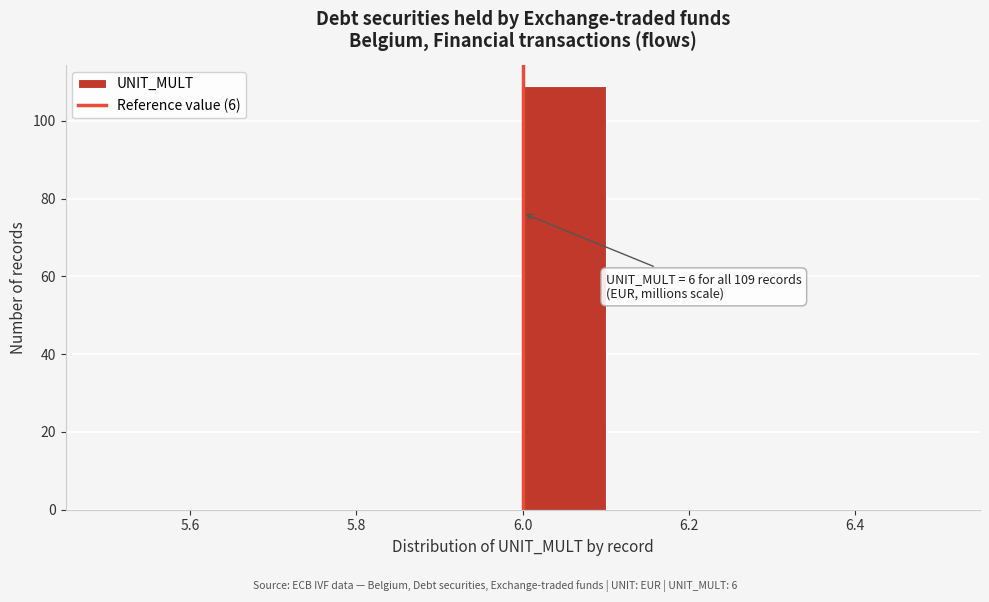

Which range on the x-axis has the tallest bar?

6.0 to 6.1